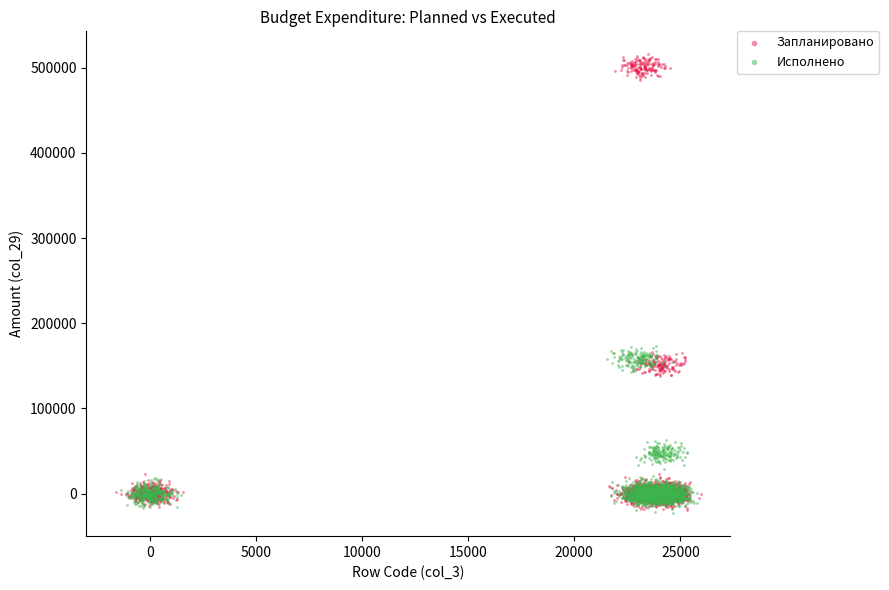

Which series reaches the maximum Y coordinate?

Запланировано